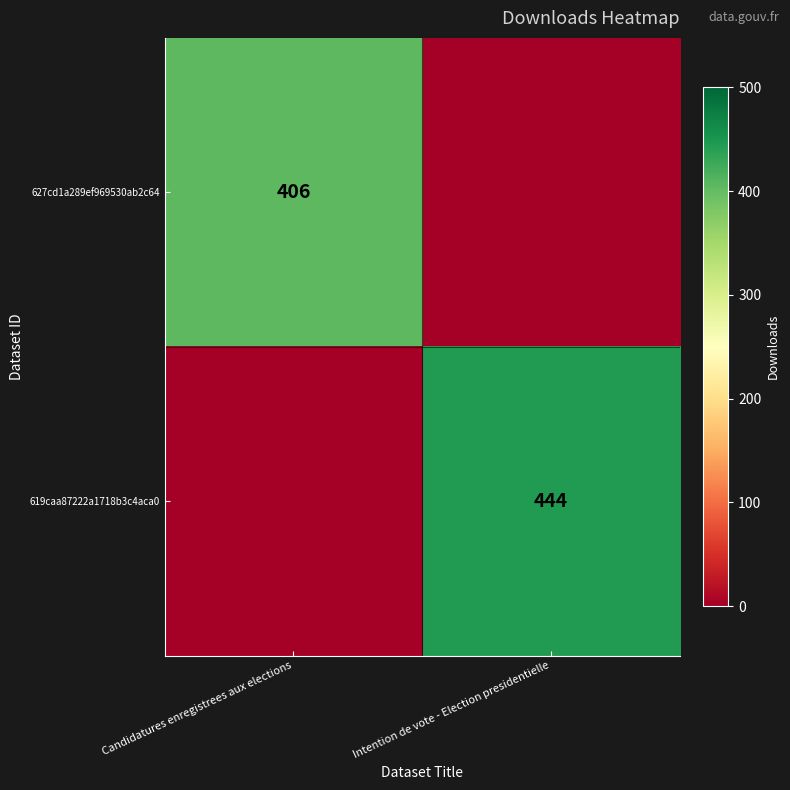

Is it true that 627cd1a289ef969530ab2c64 equals 100 at Candidatures enregistrees aux elections?

False